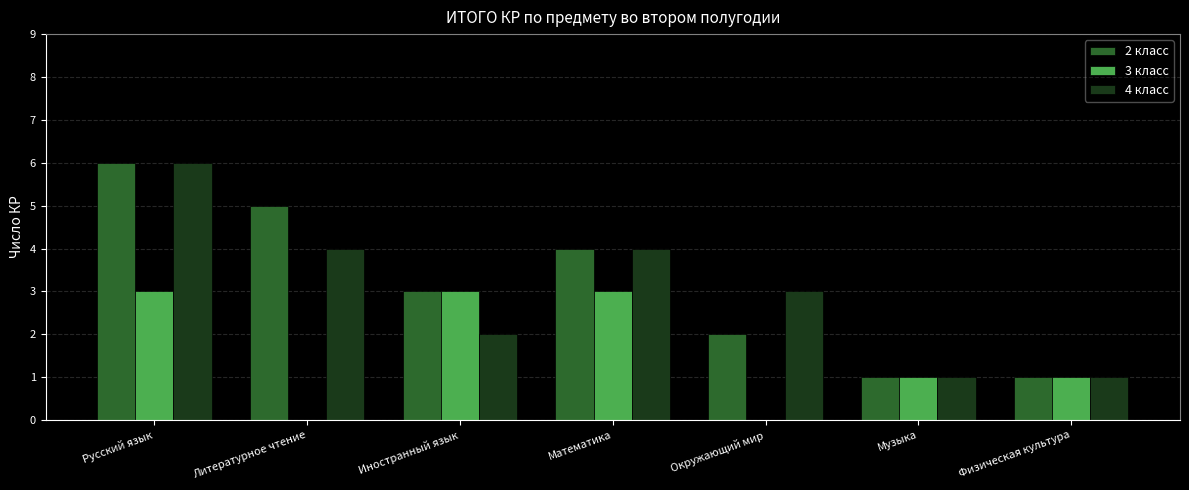

What is the total value across all series at Музыка?

3